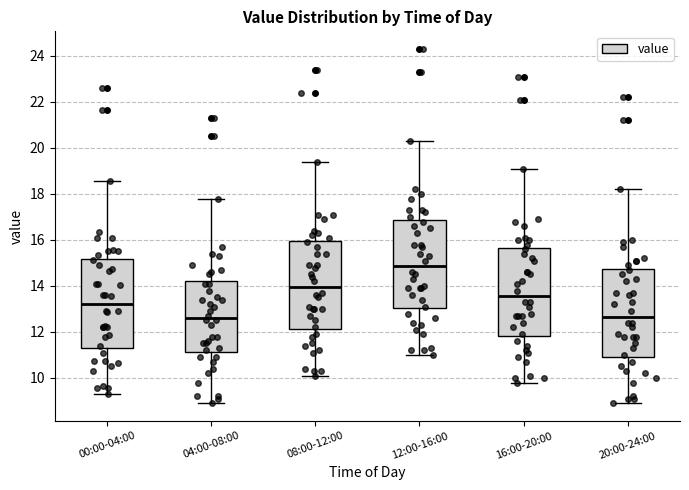

Reading left to right, read every box against the y-axis: the position of its median line, the range the box covers, and the ends of its whiskers. The values are not printed on the chart, so give them approximately, as read against the axis.

00:00-04:00: median 13.2, box 11.4 to 15.2, whiskers 9.4 to 18.6
04:00-08:00: median 12.6, box 11.2 to 14.2, whiskers 9.0 to 17.8
08:00-12:00: median 14.0, box 12.2 to 16.0, whiskers 10.2 to 19.4
12:00-16:00: median 14.8, box 13.0 to 16.8, whiskers 11.0 to 20.4
16:00-20:00: median 13.6, box 11.8 to 15.6, whiskers 9.8 to 19.2
20:00-24:00: median 12.6, box 11.0 to 14.8, whiskers 9.0 to 18.2